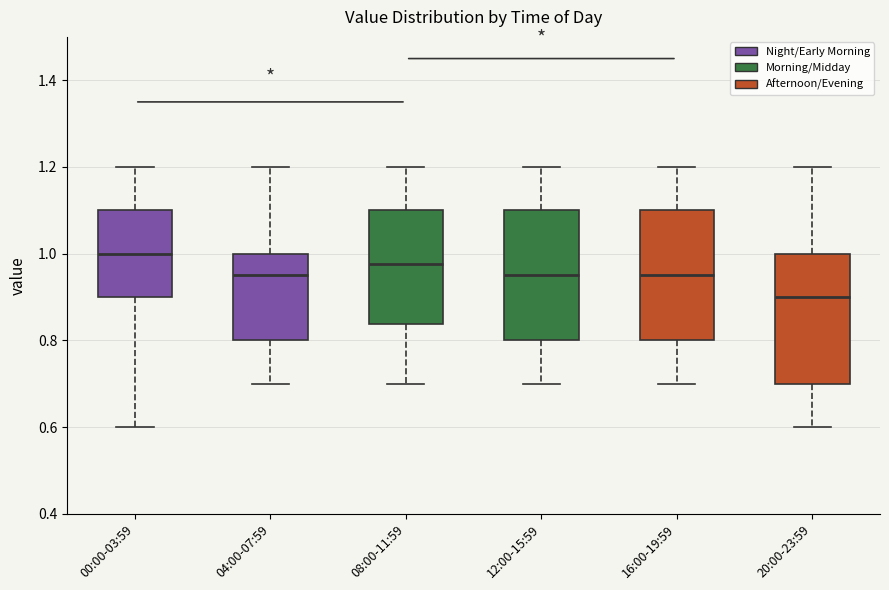

Where is the lower edge of the box for 04:00-07:59 on the y-axis? The values are not printed on the chart, so give them approximately, as read against the axis.

0.80